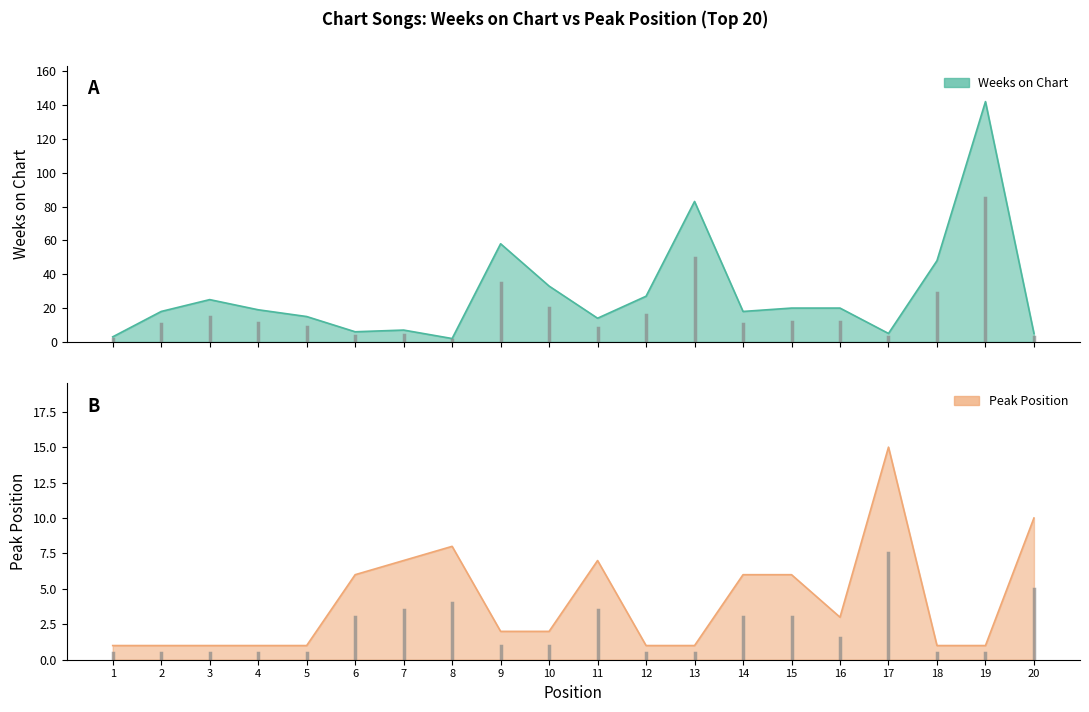

At which label does Peak Position reach its peak?

17